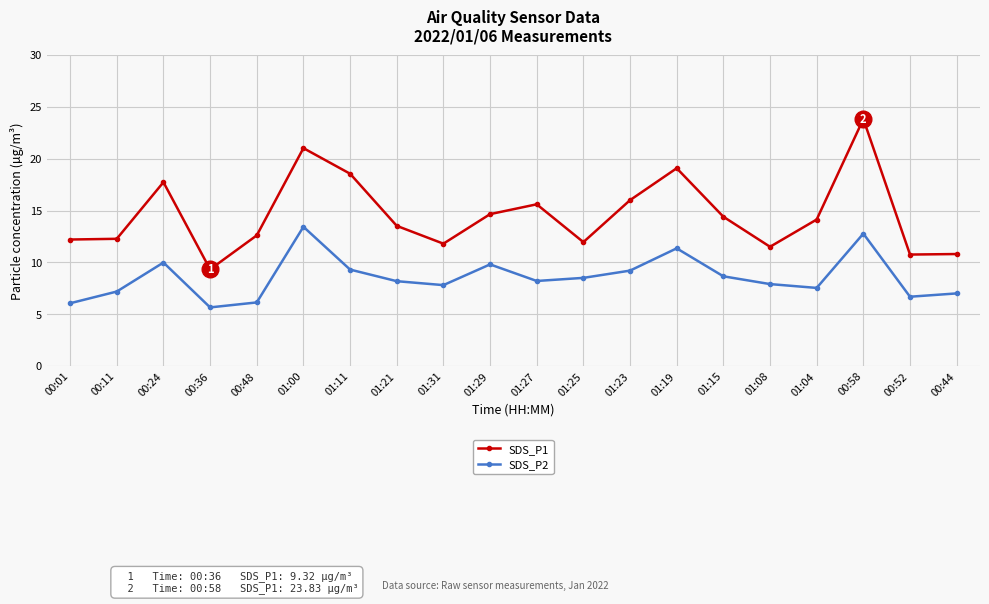

What is the lowest value of the SDS_P1 series?

9.3